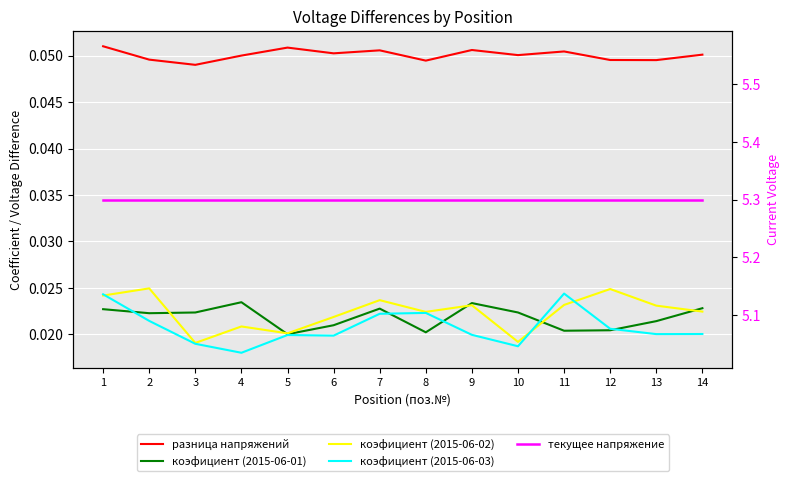

True or false: коэфициент (2015-06-02) and текущее напряжение cross at least once.

False